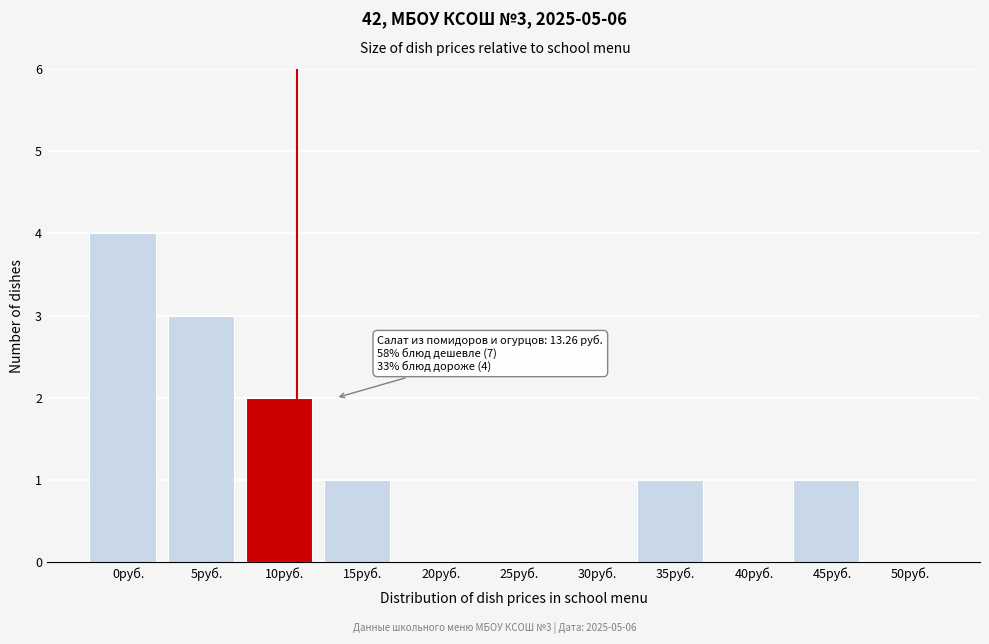

Reading right to left, list all the values displayed in this chart.

50руб.=0	45руб.=1	40руб.=0	35руб.=1	30руб.=0	25руб.=0	20руб.=0	15руб.=1	10руб.=2	5руб.=3	0руб.=4